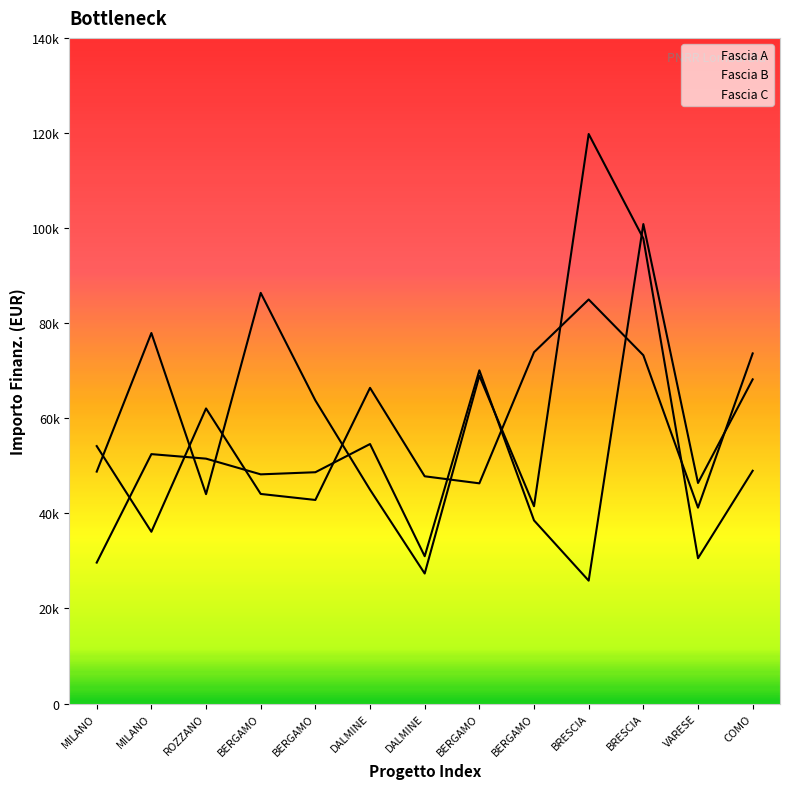

Where does the Fascia B series first go above 48957?

MILANO